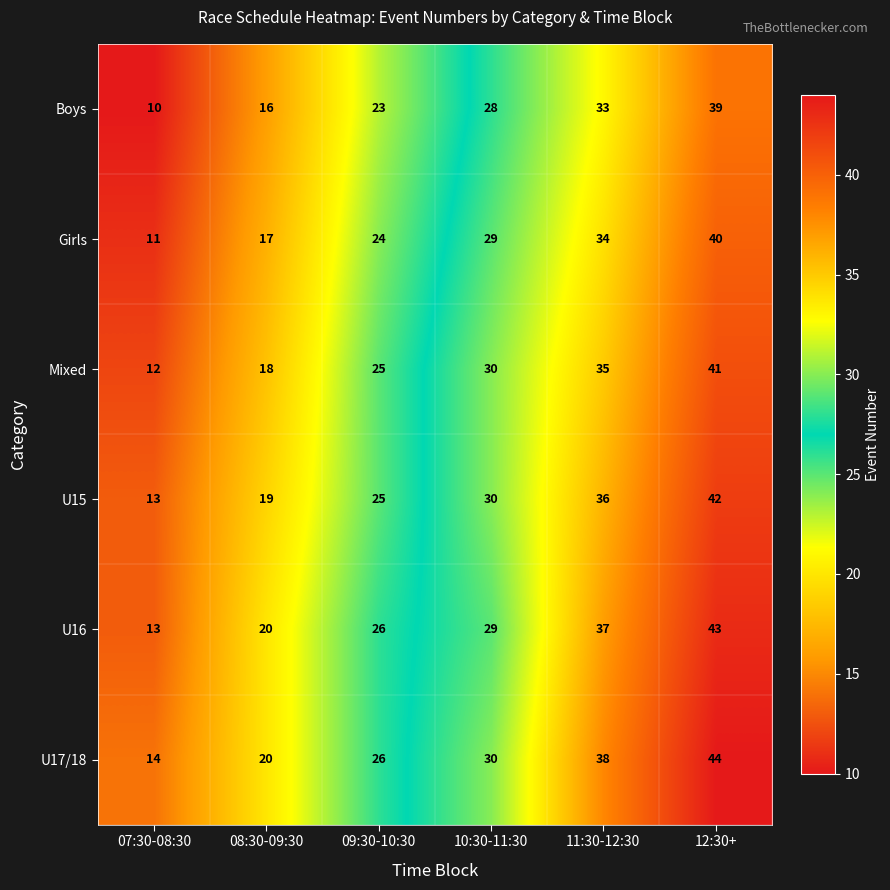

Which category has the lowest value across all series?

07:30-08:30